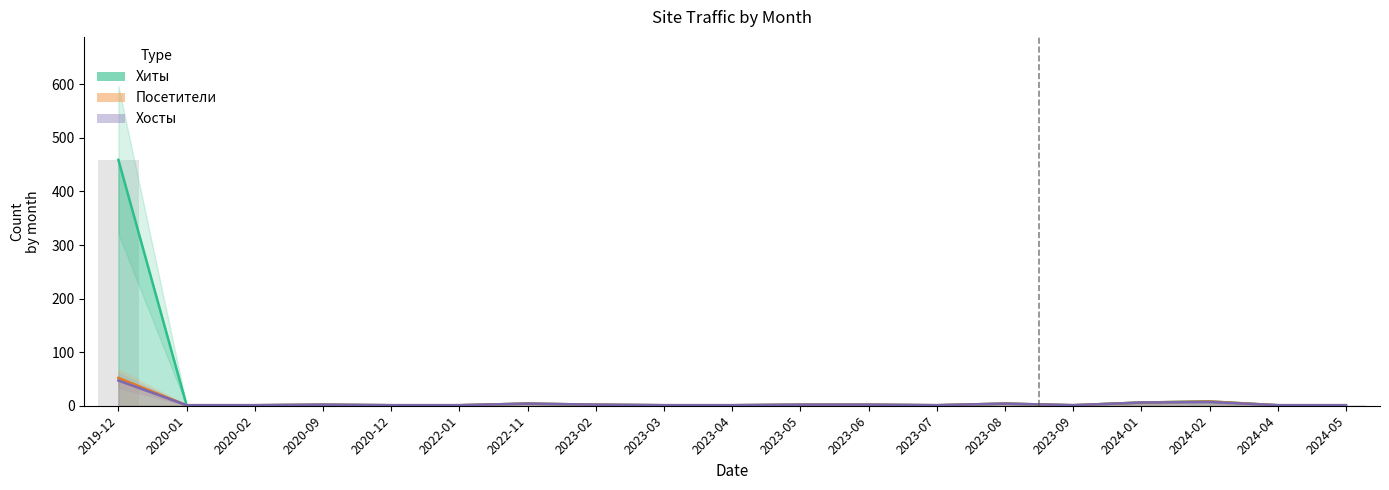

What is the maximum value for Хиты?

459